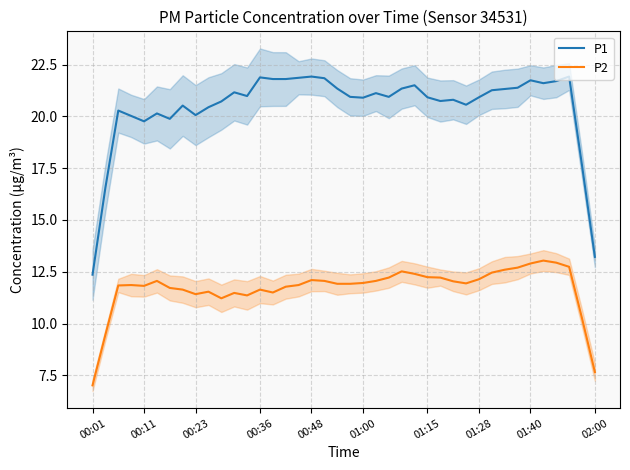

What is the minimum value for P1?

12.4